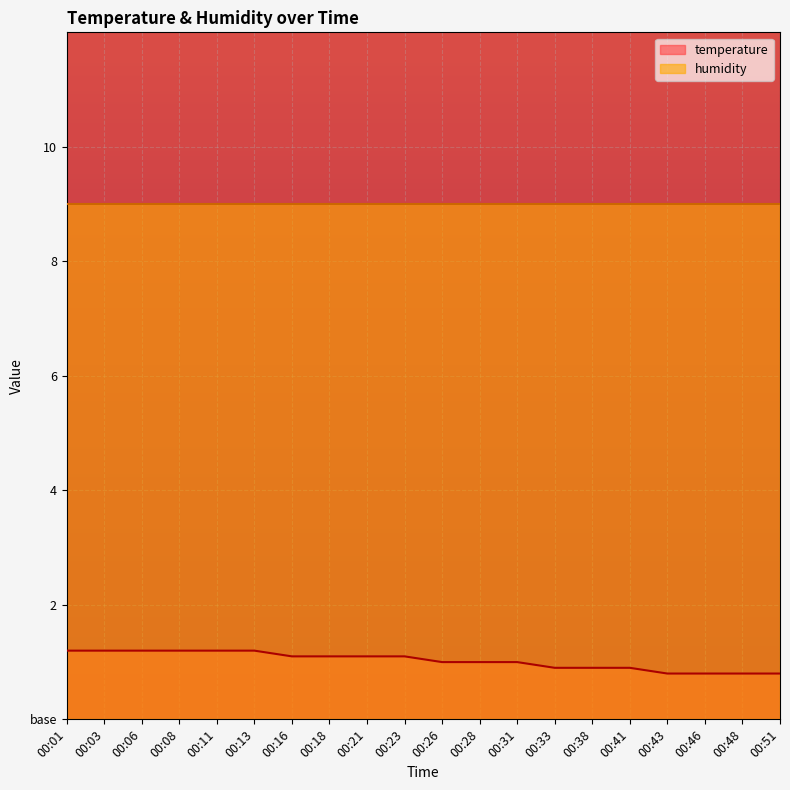

Where does the data first go above 1?

00:01